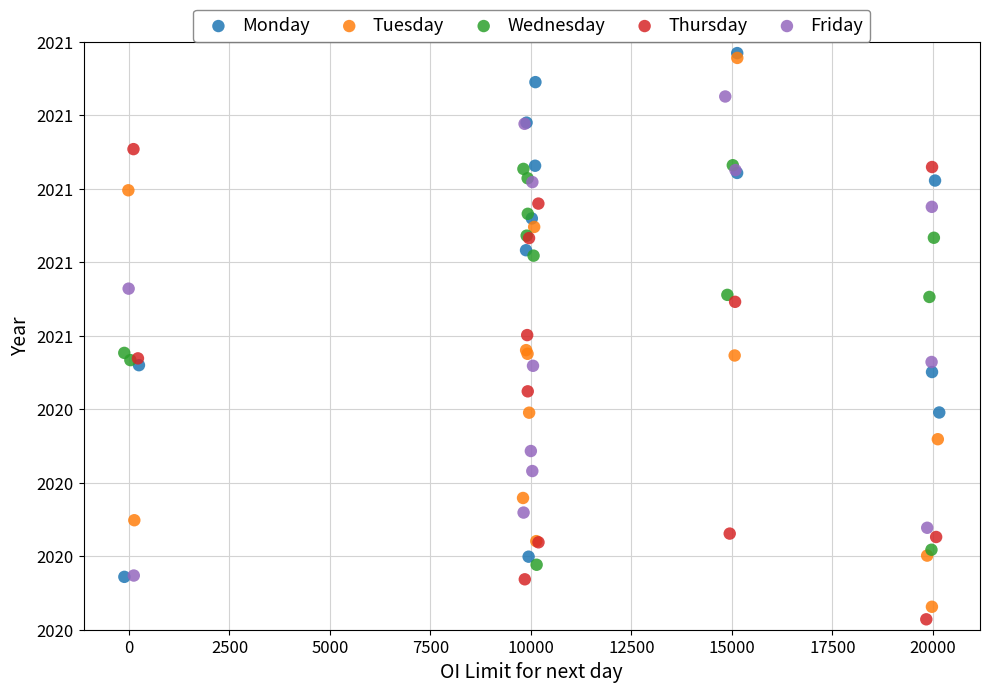

What are all the series names shown in the legend?

Monday, Tuesday, Wednesday, Thursday, Friday